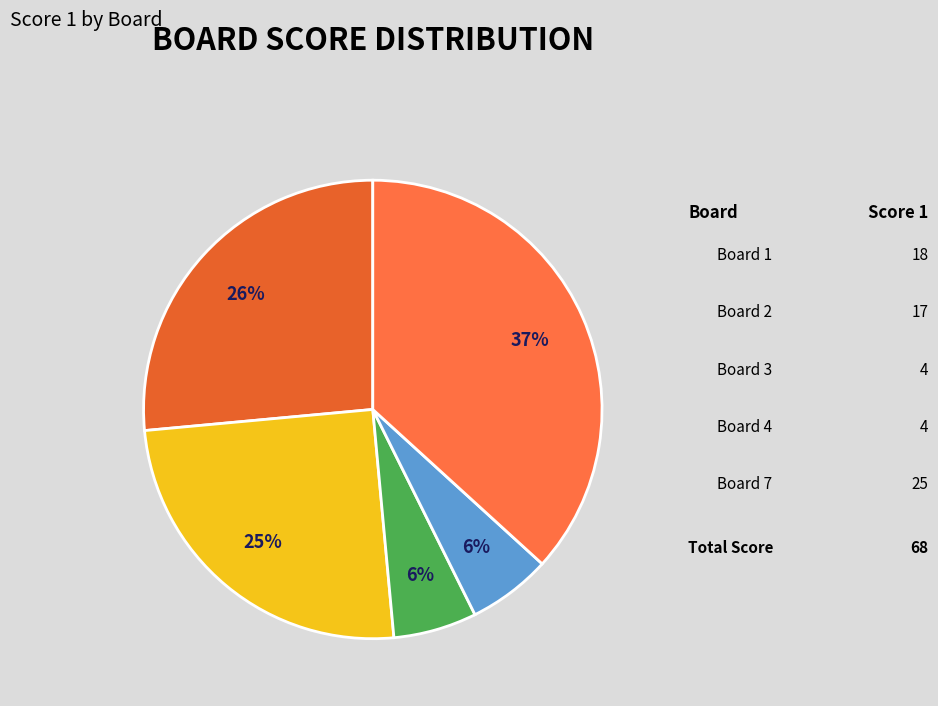

Count the number of slices in the pie.

5